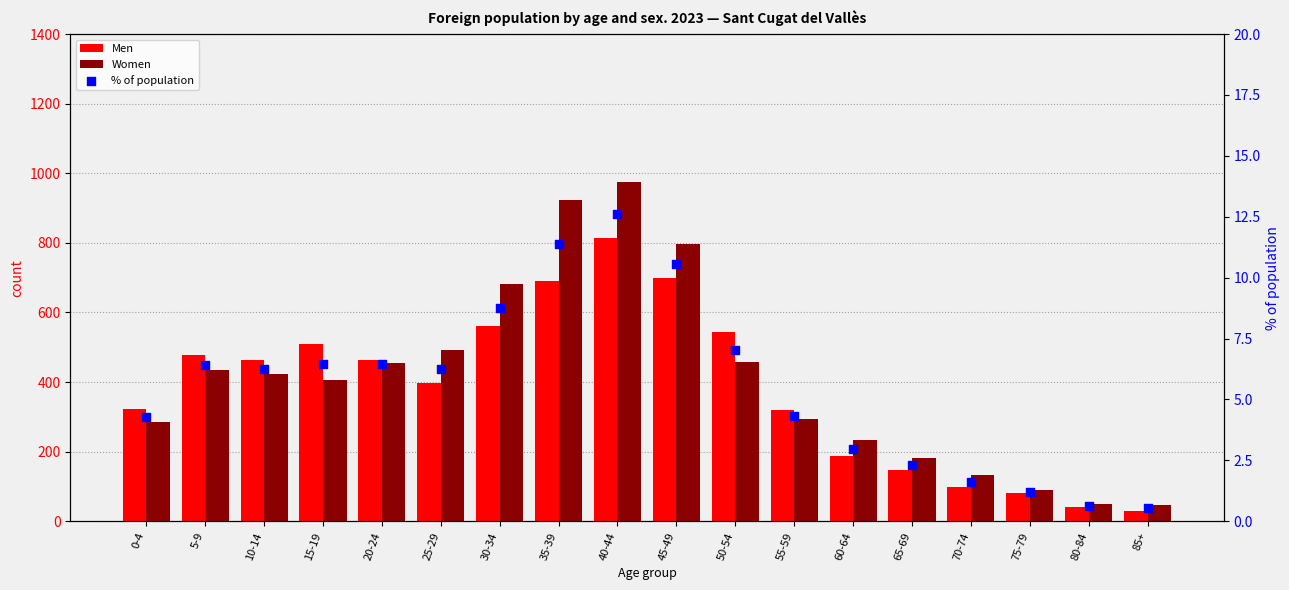

Which series reaches the maximum Y coordinate?

Women